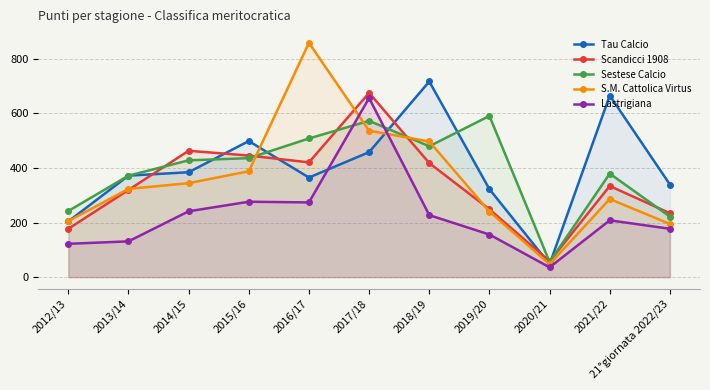

Where is the first local minimum for S.M. Cattolica Virtus?

2020/21